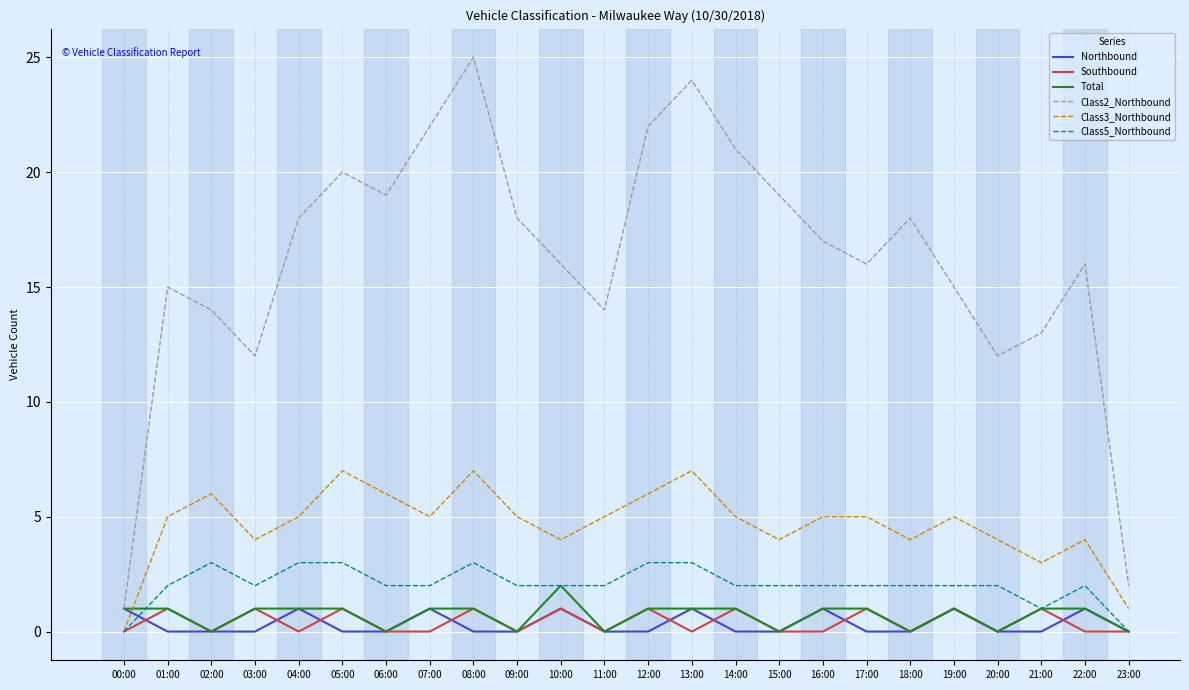

Where is the first local minimum for Class5_Northbound?

03:00